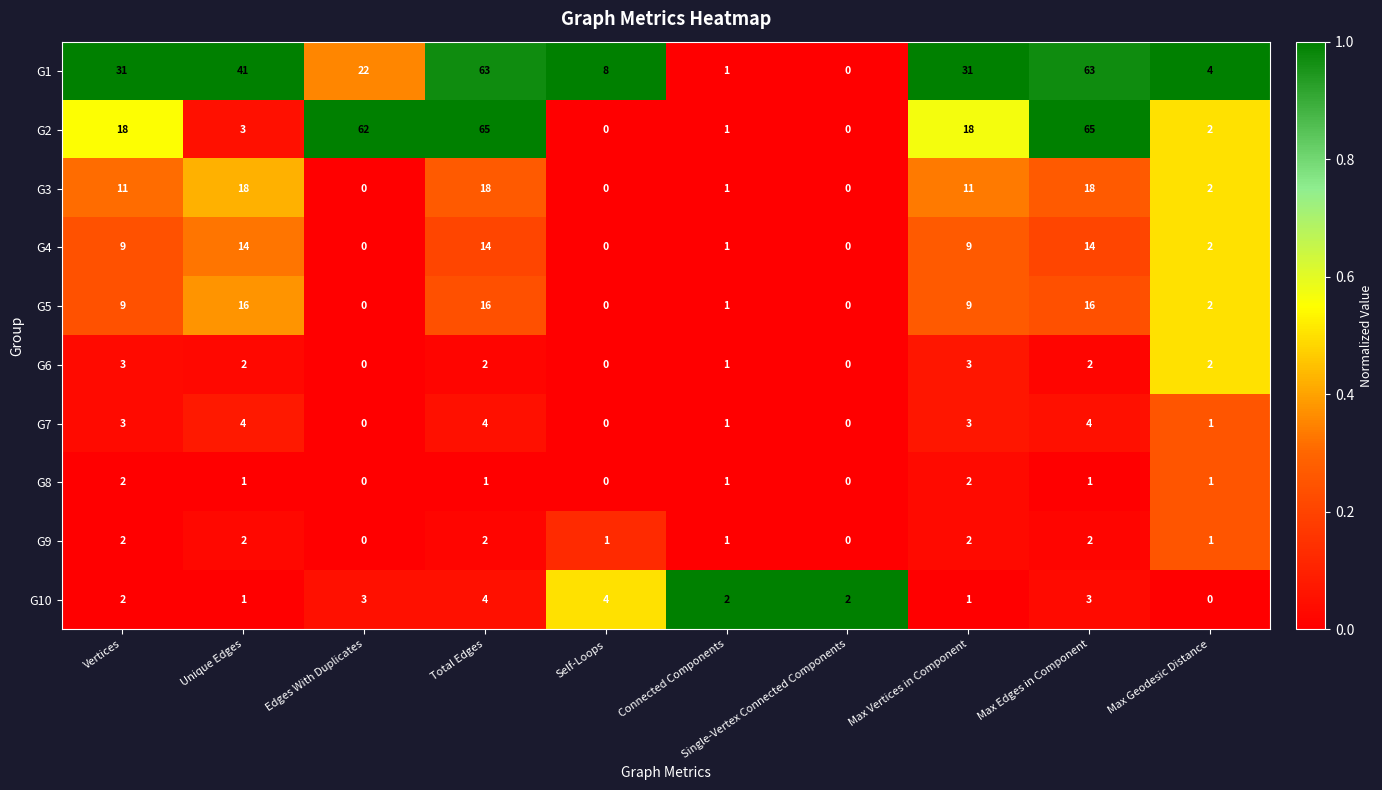

What is the difference between the highest and lowest values at Unique Edges?

40